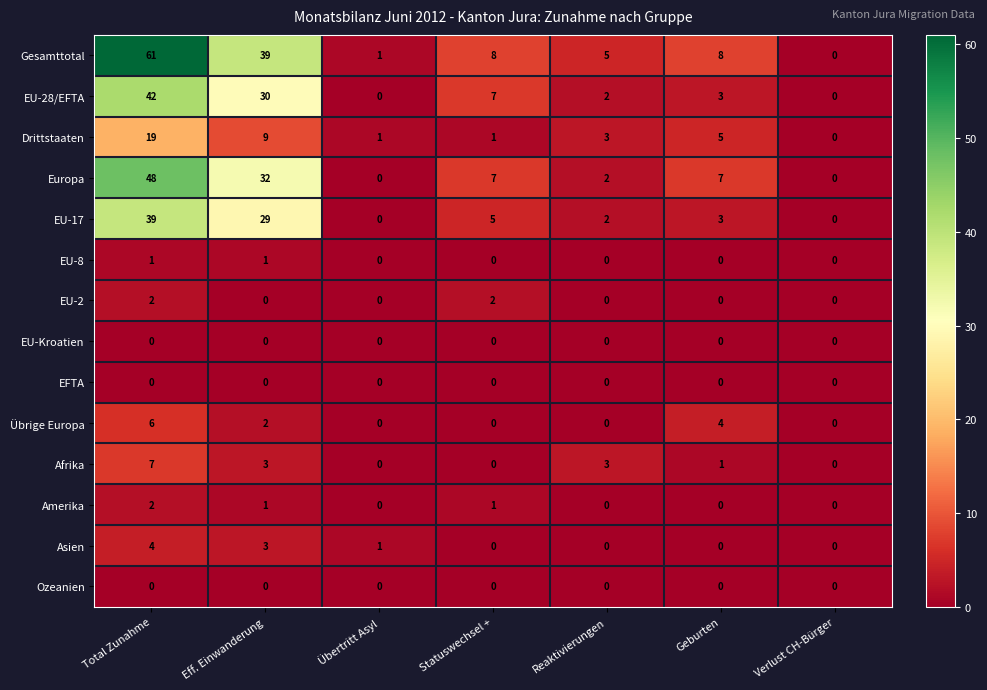

What is the sum of the Gesamttotal values at Eff. Einwanderung and Übertritt Asyl?

40